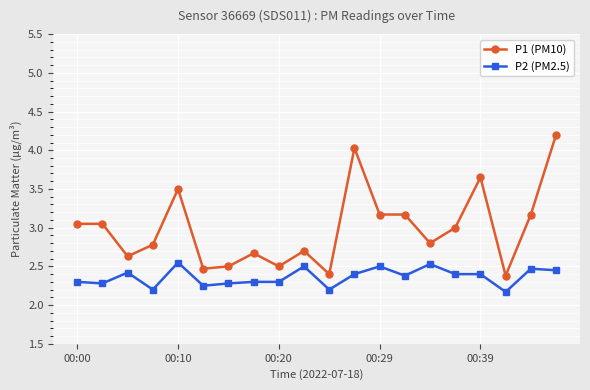

At how many categories does at least one series exceed 2?

20